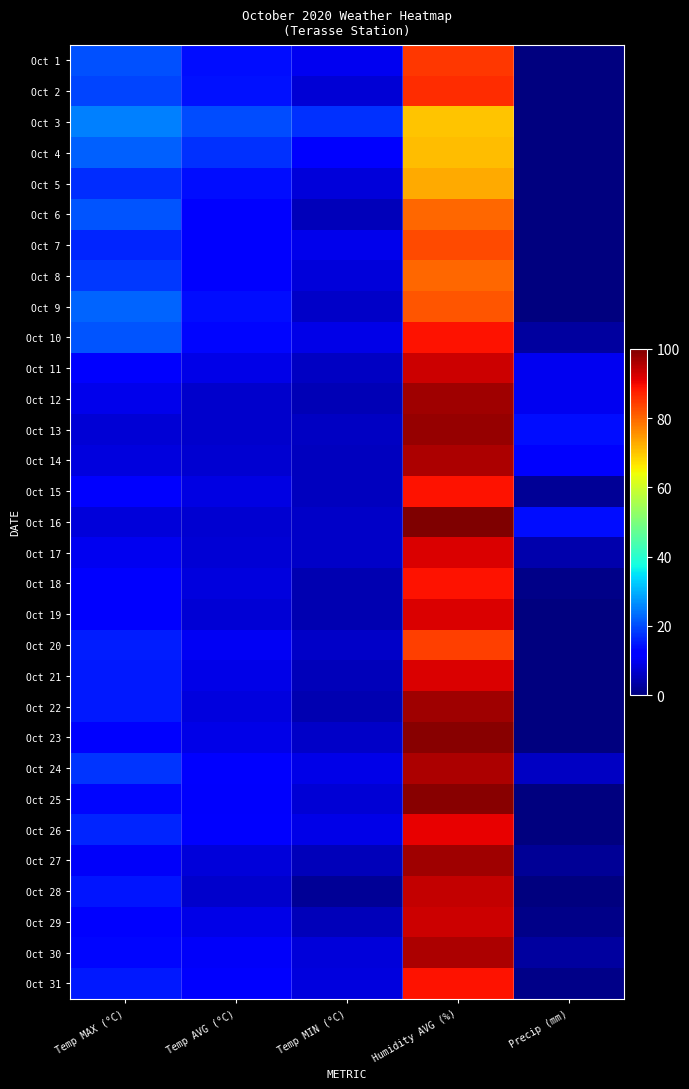

Reading left to right, list all the values displayed in this chart.

Oct 1: Temp MAX (°C)=20.7	Temp AVG (°C)=13.7	Temp MIN (°C)=9.8	Humidity AVG (%)=85.0	Precip (mm)=0.0
Oct 2: Temp MAX (°C)=19.5	Temp AVG (°C)=14.3	Temp MIN (°C)=7.7	Humidity AVG (%)=86.0	Precip (mm)=0.0
Oct 3: Temp MAX (°C)=25.1	Temp AVG (°C)=20.0	Temp MIN (°C)=17.3	Humidity AVG (%)=70.0	Precip (mm)=0.0
Oct 4: Temp MAX (°C)=22.2	Temp AVG (°C)=17.5	Temp MIN (°C)=11.4	Humidity AVG (%)=71.0	Precip (mm)=0.0
Oct 5: Temp MAX (°C)=16.8	Temp AVG (°C)=14.0	Temp MIN (°C)=8.2	Humidity AVG (%)=73.0	Precip (mm)=0.0
Oct 6: Temp MAX (°C)=21.0	Temp AVG (°C)=12.6	Temp MIN (°C)=5.1	Humidity AVG (%)=80.0	Precip (mm)=0.0
Oct 7: Temp MAX (°C)=16.3	Temp AVG (°C)=12.8	Temp MIN (°C)=9.4	Humidity AVG (%)=83.0	Precip (mm)=0.0
Oct 8: Temp MAX (°C)=18.1	Temp AVG (°C)=12.6	Temp MIN (°C)=8.0	Humidity AVG (%)=80.0	Precip (mm)=0.0
Oct 9: Temp MAX (°C)=22.6	Temp AVG (°C)=14.0	Temp MIN (°C)=6.3	Humidity AVG (%)=82.0	Precip (mm)=0.0
Oct 10: Temp MAX (°C)=21.0	Temp AVG (°C)=13.1	Temp MIN (°C)=9.2	Humidity AVG (%)=89.0	Precip (mm)=3.0
Oct 11: Temp MAX (°C)=12.4	Temp AVG (°C)=9.3	Temp MIN (°C)=6.2	Humidity AVG (%)=93.0	Precip (mm)=10.0
Oct 12: Temp MAX (°C)=9.4	Temp AVG (°C)=7.0	Temp MIN (°C)=5.0	Humidity AVG (%)=97.0	Precip (mm)=10.0
Oct 13: Temp MAX (°C)=7.8	Temp AVG (°C)=6.8	Temp MIN (°C)=5.9	Humidity AVG (%)=98.0	Precip (mm)=14.0
Oct 14: Temp MAX (°C)=8.5	Temp AVG (°C)=7.3	Temp MIN (°C)=5.8	Humidity AVG (%)=96.0	Precip (mm)=11.0
Oct 15: Temp MAX (°C)=11.8	Temp AVG (°C)=8.7	Temp MIN (°C)=5.5	Humidity AVG (%)=89.0	Precip (mm)=2.0
Oct 16: Temp MAX (°C)=8.2	Temp AVG (°C)=7.2	Temp MIN (°C)=6.3	Humidity AVG (%)=100.0	Precip (mm)=14.0
Oct 17: Temp MAX (°C)=10.1	Temp AVG (°C)=7.7	Temp MIN (°C)=6.3	Humidity AVG (%)=92.0	Precip (mm)=4.0
Oct 18: Temp MAX (°C)=12.8	Temp AVG (°C)=8.4	Temp MIN (°C)=4.4	Humidity AVG (%)=89.0	Precip (mm)=1.0
Oct 19: Temp MAX (°C)=12.4	Temp AVG (°C)=7.7	Temp MIN (°C)=4.5	Humidity AVG (%)=92.0	Precip (mm)=0.0
Oct 20: Temp MAX (°C)=15.3	Temp AVG (°C)=10.4	Temp MIN (°C)=6.4	Humidity AVG (%)=84.0	Precip (mm)=0.0
Oct 21: Temp MAX (°C)=15.1	Temp AVG (°C)=9.2	Temp MIN (°C)=5.4	Humidity AVG (%)=92.0	Precip (mm)=0.0
Oct 22: Temp MAX (°C)=14.9	Temp AVG (°C)=8.5	Temp MIN (°C)=4.5	Humidity AVG (%)=97.0	Precip (mm)=0.0
Oct 23: Temp MAX (°C)=12.3	Temp AVG (°C)=9.1	Temp MIN (°C)=6.5	Humidity AVG (%)=99.0	Precip (mm)=0.0
Oct 24: Temp MAX (°C)=17.7	Temp AVG (°C)=12.3	Temp MIN (°C)=9.2	Humidity AVG (%)=96.0	Precip (mm)=6.0
Oct 25: Temp MAX (°C)=13.1	Temp AVG (°C)=11.0	Temp MIN (°C)=7.8	Humidity AVG (%)=99.0	Precip (mm)=0.0
Oct 26: Temp MAX (°C)=16.4	Temp AVG (°C)=12.2	Temp MIN (°C)=9.2	Humidity AVG (%)=91.0	Precip (mm)=0.0
Oct 27: Temp MAX (°C)=10.7	Temp AVG (°C)=7.9	Temp MIN (°C)=5.3	Humidity AVG (%)=97.0	Precip (mm)=2.0
Oct 28: Temp MAX (°C)=14.8	Temp AVG (°C)=6.9	Temp MIN (°C)=2.1	Humidity AVG (%)=94.0	Precip (mm)=0.0
Oct 29: Temp MAX (°C)=12.4	Temp AVG (°C)=9.2	Temp MIN (°C)=5.4	Humidity AVG (%)=93.0	Precip (mm)=1.0
Oct 30: Temp MAX (°C)=13.2	Temp AVG (°C)=10.8	Temp MIN (°C)=8.2	Humidity AVG (%)=96.0	Precip (mm)=3.0
Oct 31: Temp MAX (°C)=14.9	Temp AVG (°C)=12.3	Temp MIN (°C)=8.4	Humidity AVG (%)=89.0	Precip (mm)=1.0